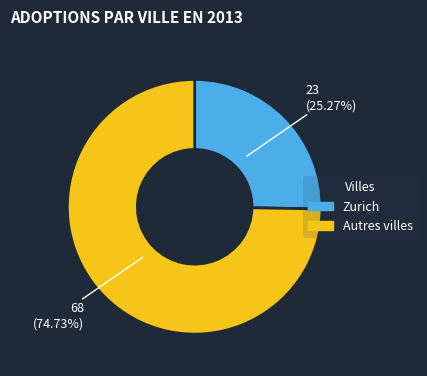

Is there any slice that represents more than half of the pie?

Yes